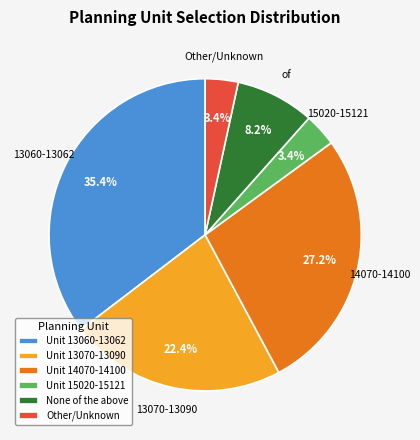

Which category has the biggest portion of the pie?

Unit 13060-13062